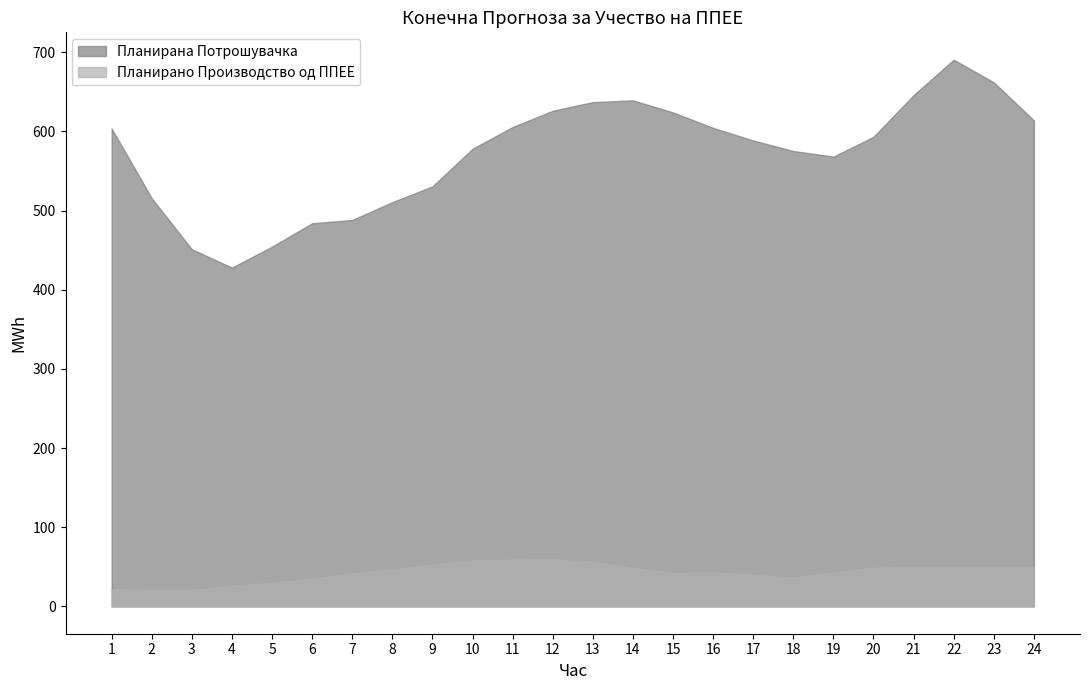

How many interior local valleys does the Планирана Потрошувачка series have?

2